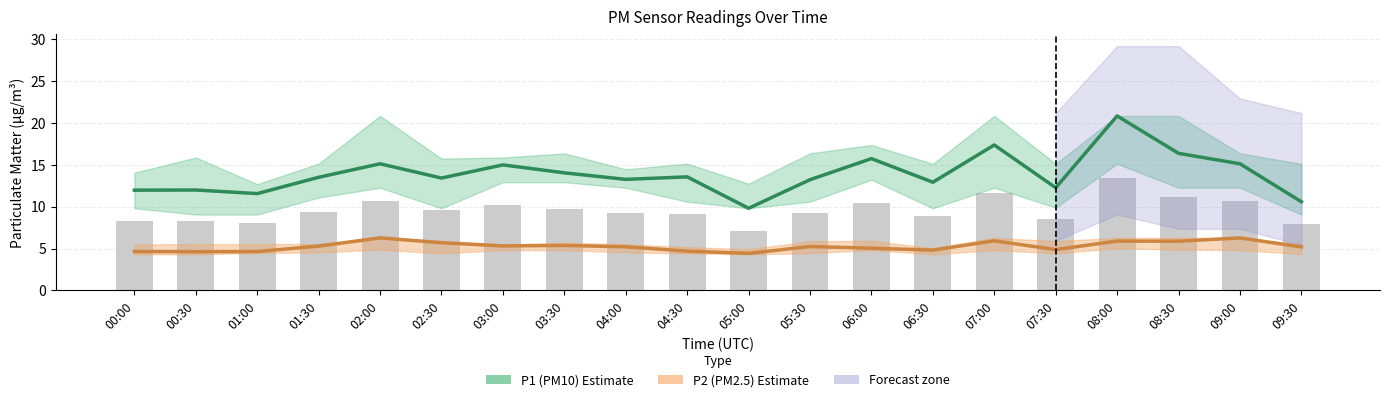

How many values in the P2 (PM2.5) Estimate series are below 5?

7